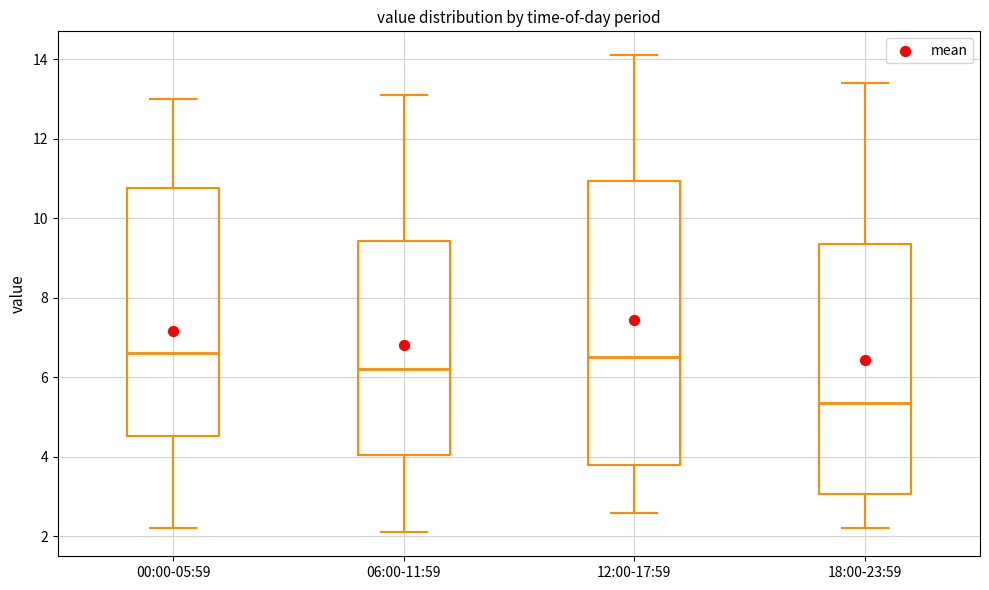

Reading left to right, read every box against the y-axis: the position of its median line, the range the box covers, and the ends of its whiskers. The values are not printed on the chart, so give them approximately, as read against the axis.

00:00-05:59: median 6.6, box 4.6 to 10.8, whiskers 2.2 to 13.0
06:00-11:59: median 6.2, box 4.0 to 9.4, whiskers 2.2 to 13.2
12:00-17:59: median 6.6, box 3.8 to 11.0, whiskers 2.6 to 14.2
18:00-23:59: median 5.4, box 3.0 to 9.4, whiskers 2.2 to 13.4